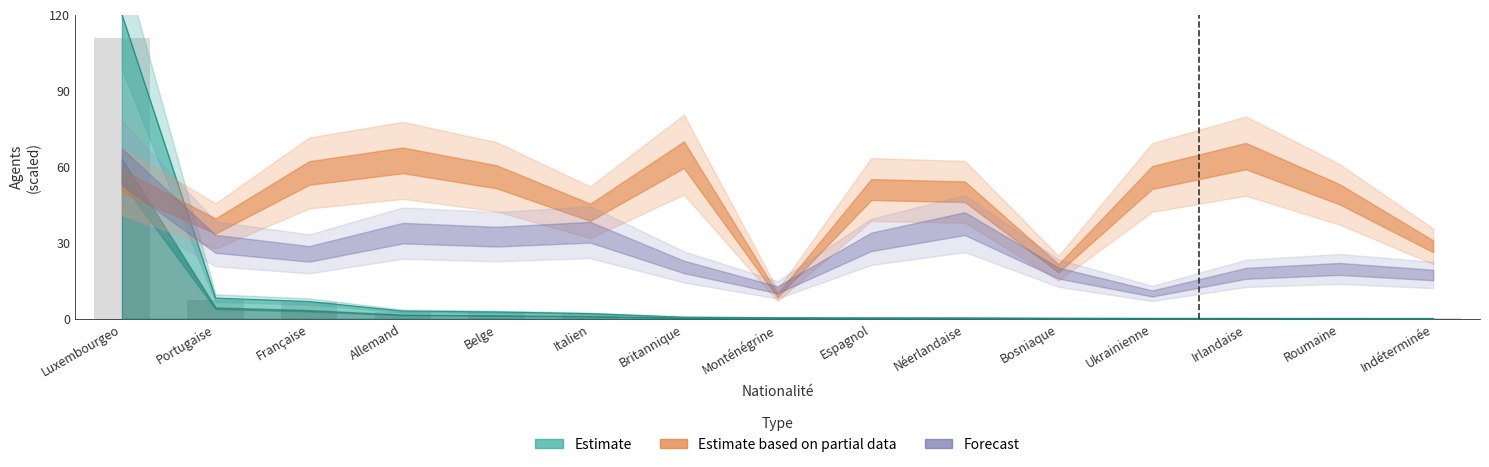

What is the approximate value at Irlandaise?

0.2